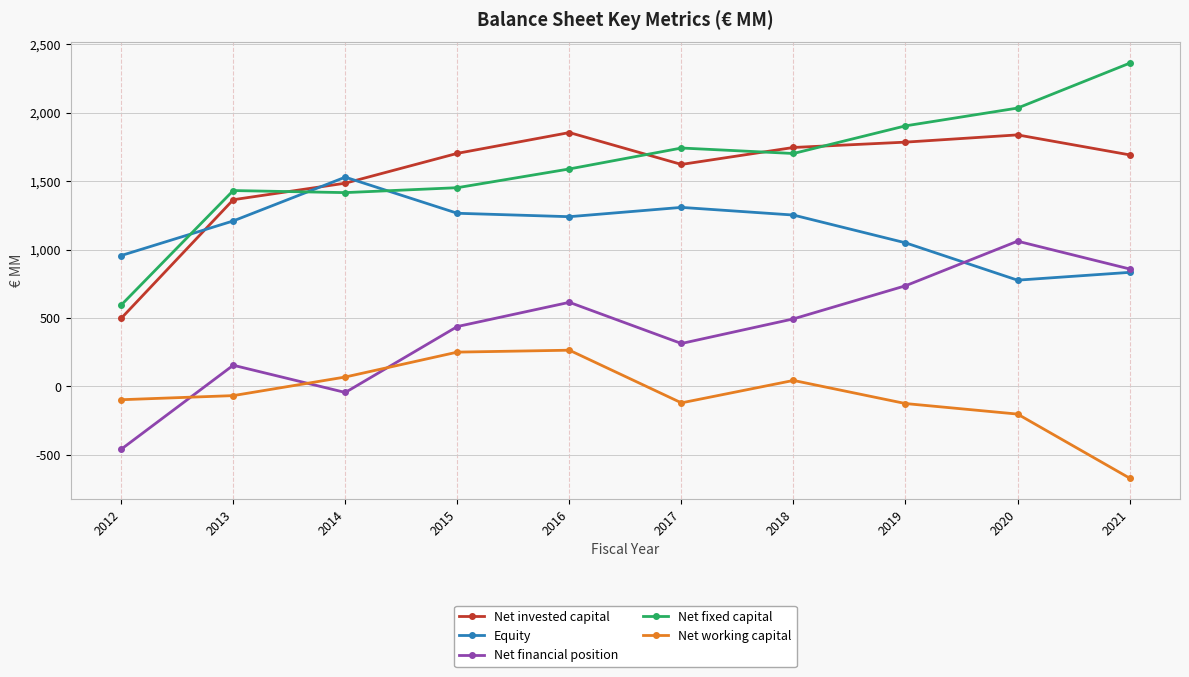

At which category does Net financial position reach its first local peak?

2013